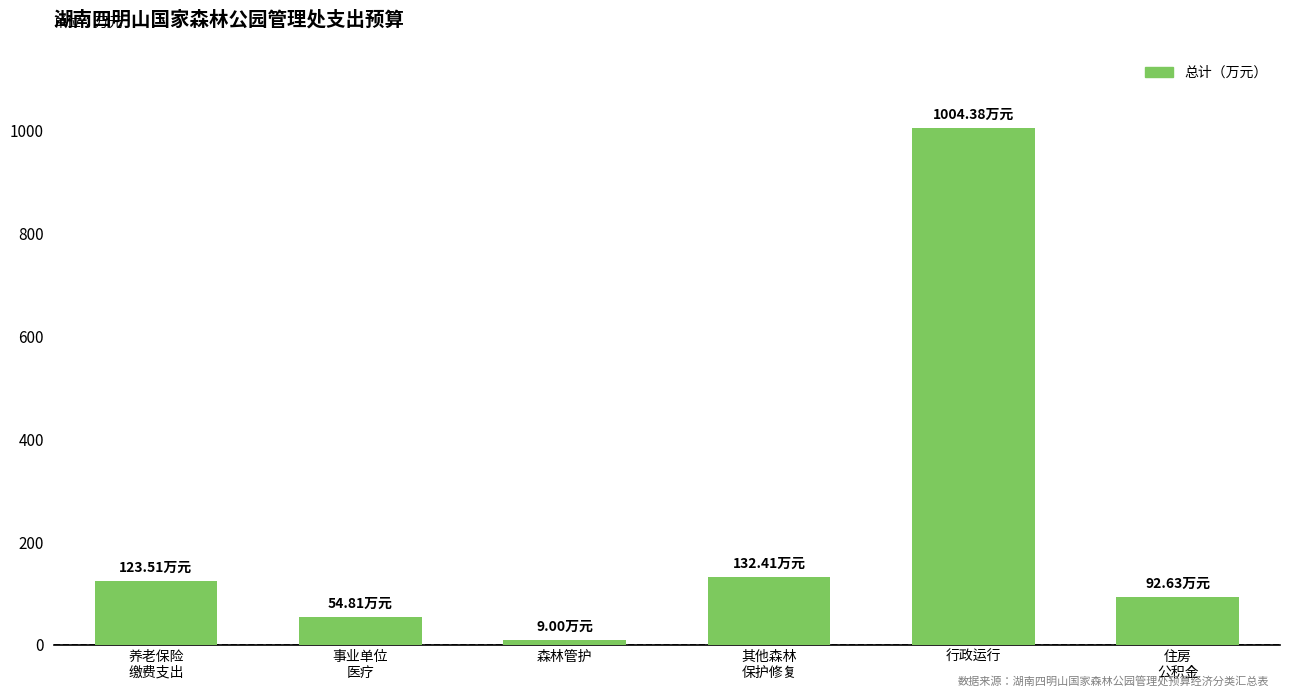

What is the greatest value displayed?

1004.4